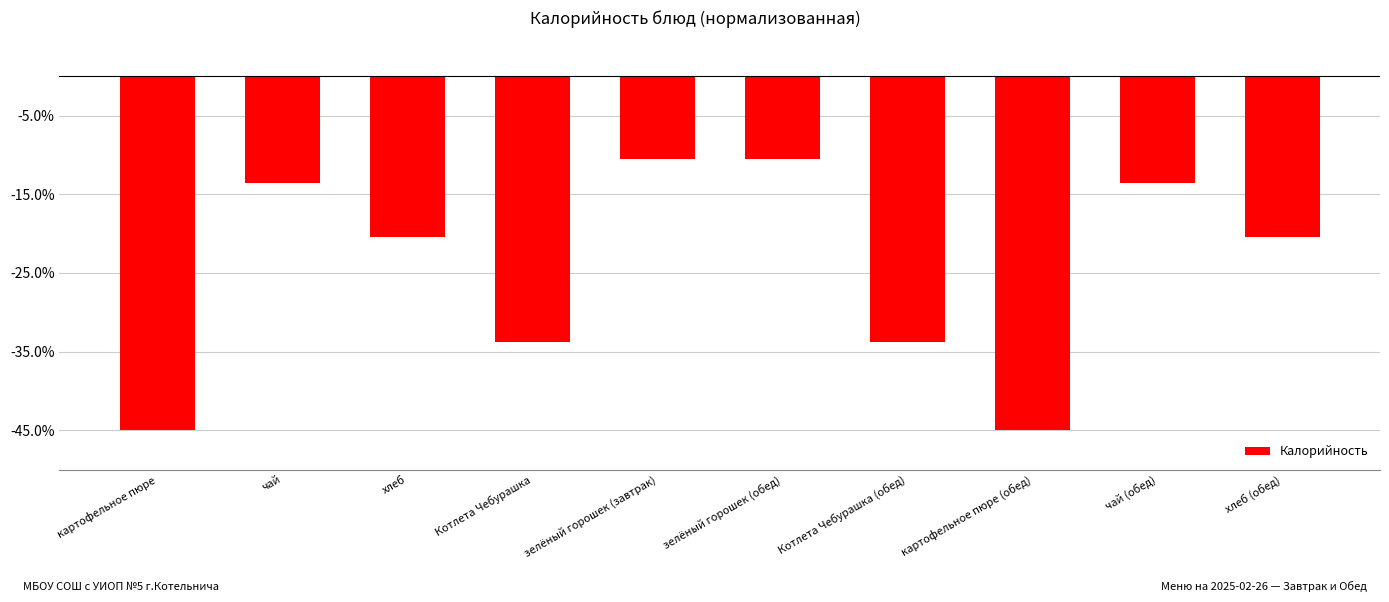

Reading left to right, extract all data points from this chart.

картофельное пюре=-45.0	чай=-13.6	хлеб=-20.4	Котлета Чебурашка=-33.8	зелёный горошек (завтрак)=-10.5	зелёный горошек (обед)=-10.5	Котлета Чебурашка (обед)=-33.8	картофельное пюре (обед)=-45.0	чай (обед)=-13.6	хлеб (обед)=-20.4